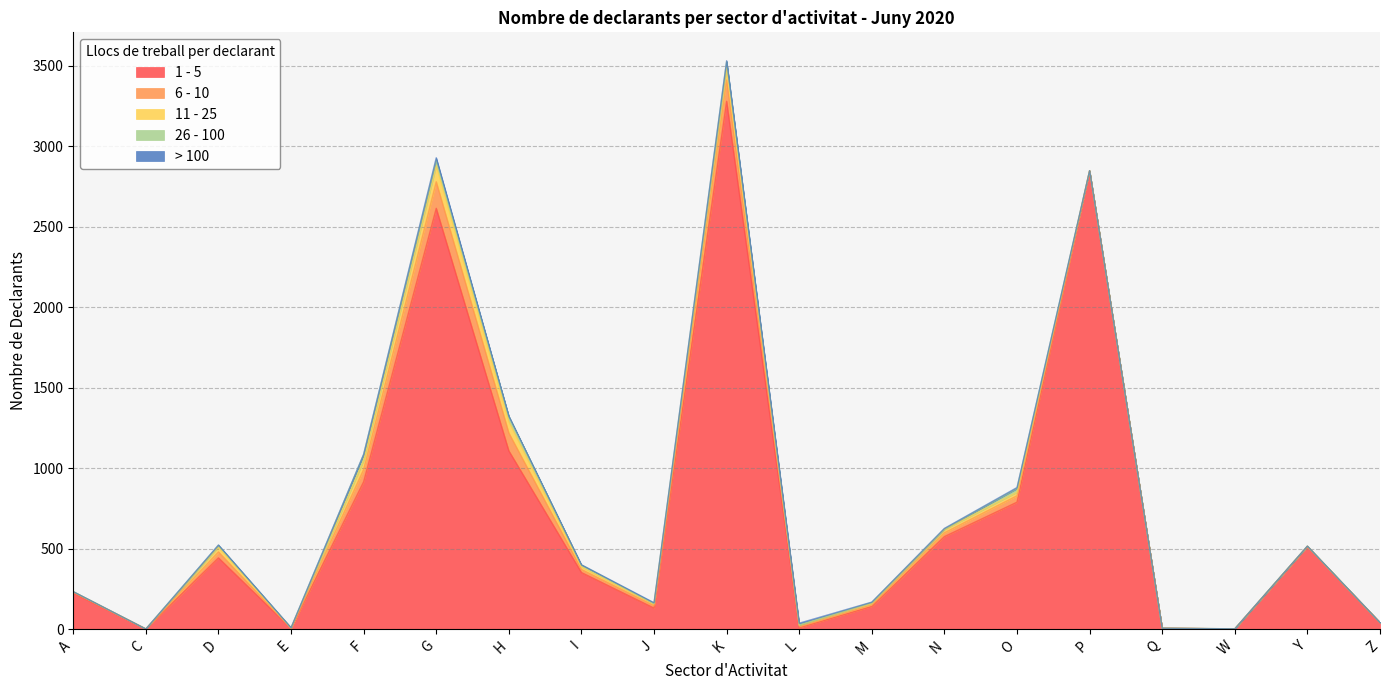

Between which two adjacent categories do 6 - 10 and 11 - 25 first intersect?

D and E